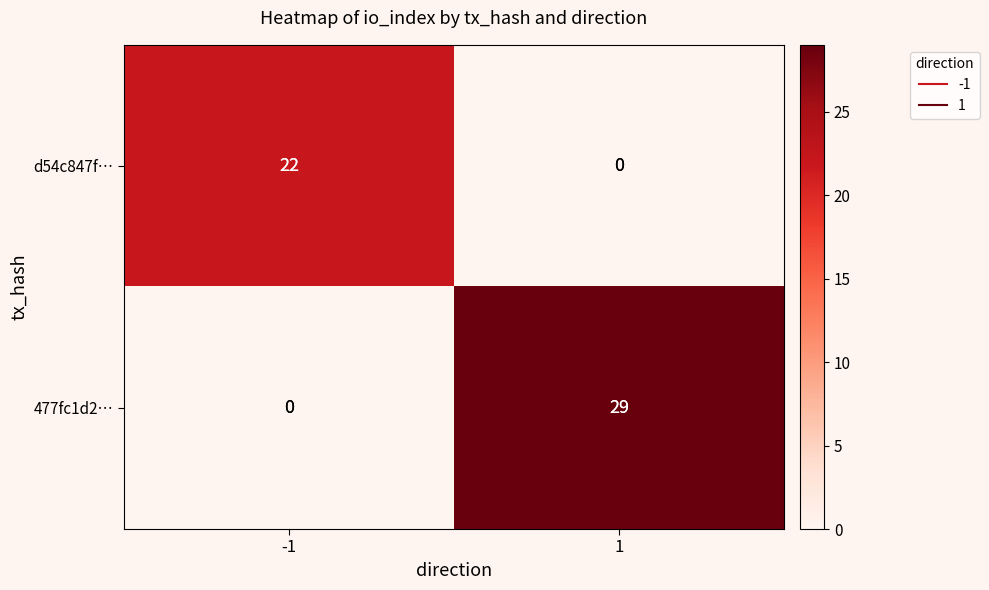

What is the difference between the d54c847f… values at 1 and -1?

22